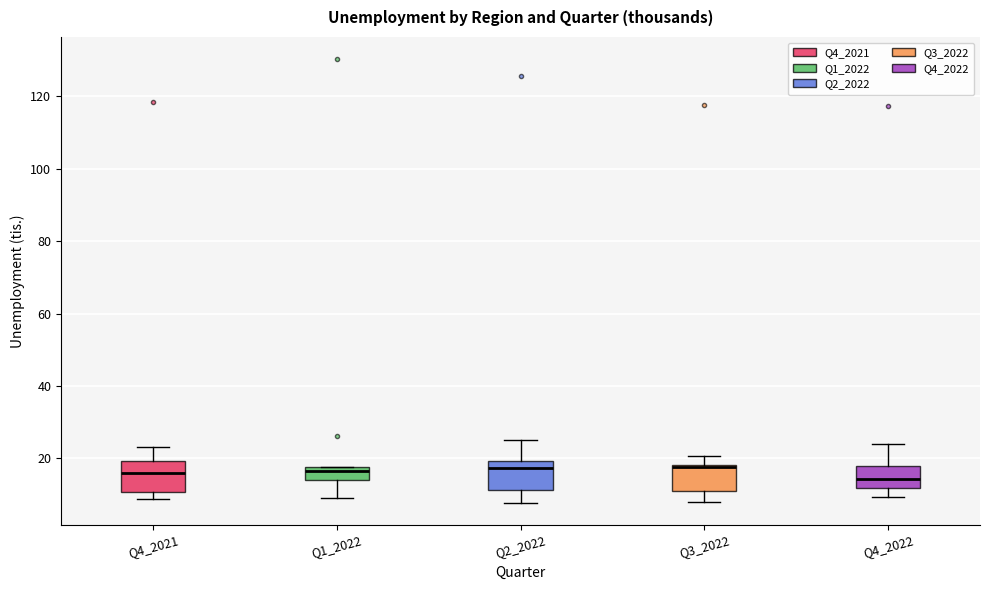

Reading left to right, transcribe this box plot: for each box, give where its median line is, the range the box spans, and where its two whiskers end, as read against the y-axis. The values are not printed on the chart, so give them approximately, as read against the axis.

Q4_2021: median 16, box 10 to 20, whiskers 8 to 24
Q1_2022: median 16, box 14 to 18, whiskers 8 to 18
Q2_2022: median 18, box 12 to 20, whiskers 8 to 26
Q3_2022: median 18 (just below the box's upper edge), box 12 to 18, whiskers 8 to 20
Q4_2022: median 14, box 12 to 18, whiskers 10 to 24